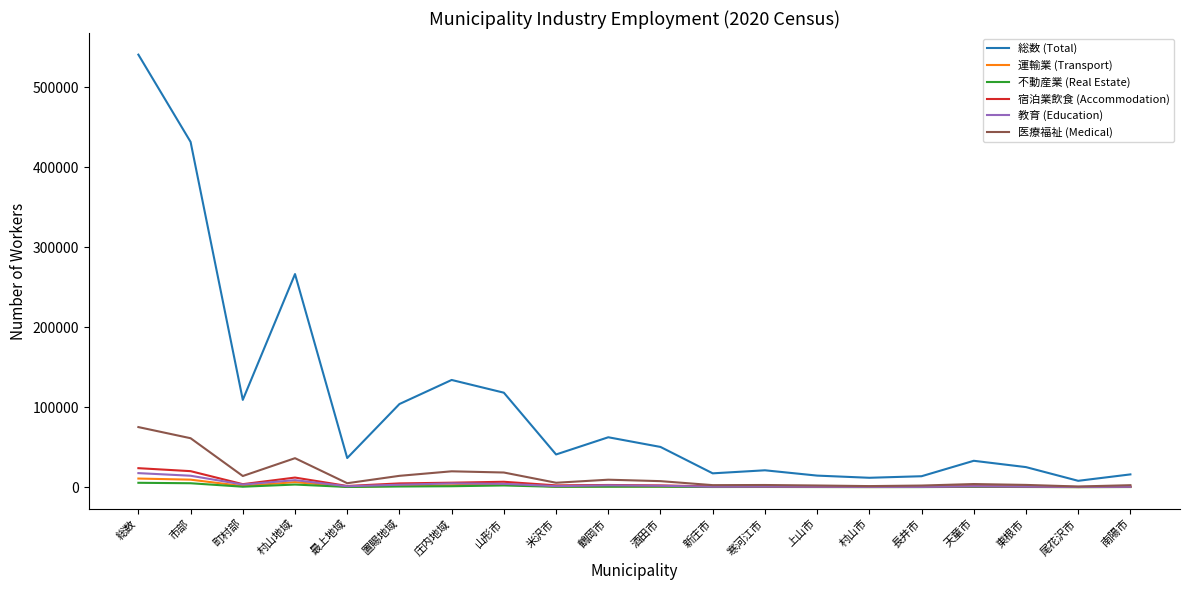

At which label does 医療福祉 (Medical) reach its peak?

総数